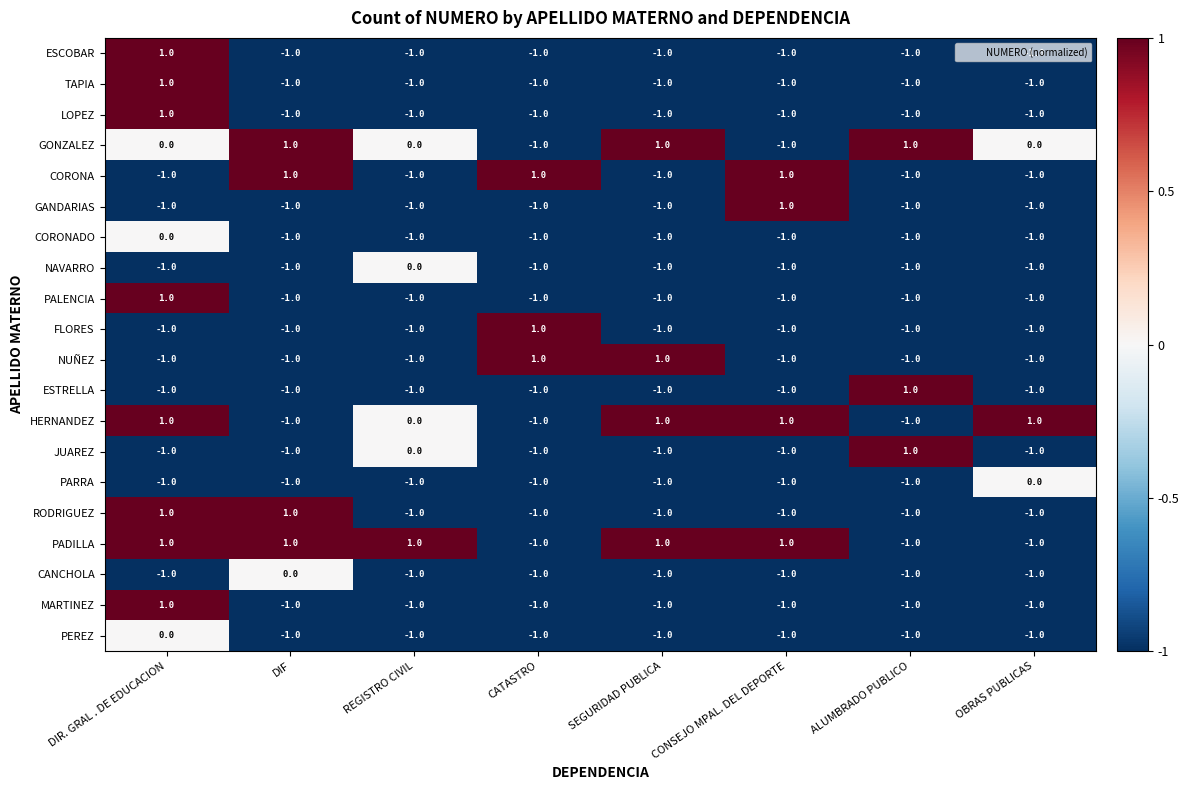

Count the FLORES values in the range -1 to 0.

7